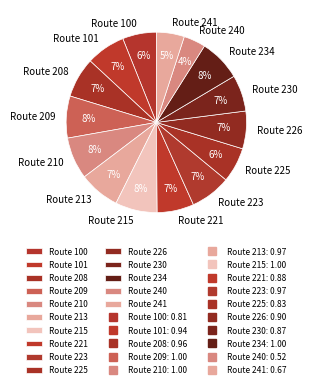

Is there any slice that represents more than half of the pie?

No